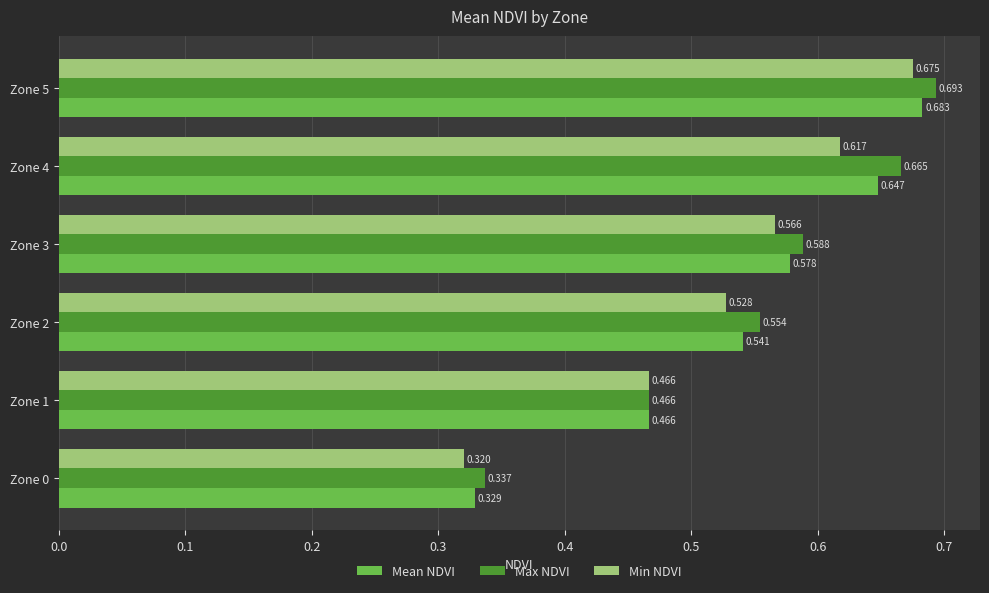

Which series has the largest total across all categories?

Max NDVI